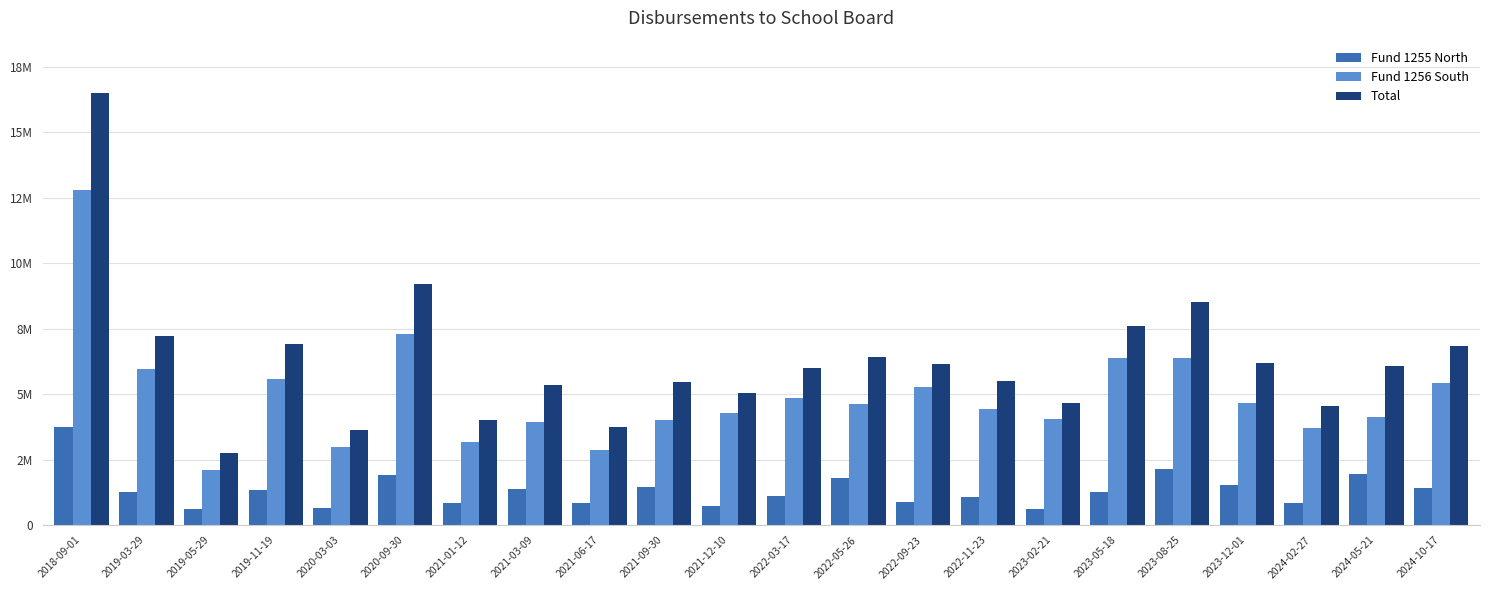

True or false: Fund 1255 North has a value of 3728119.4 at 2018-09-01.

True